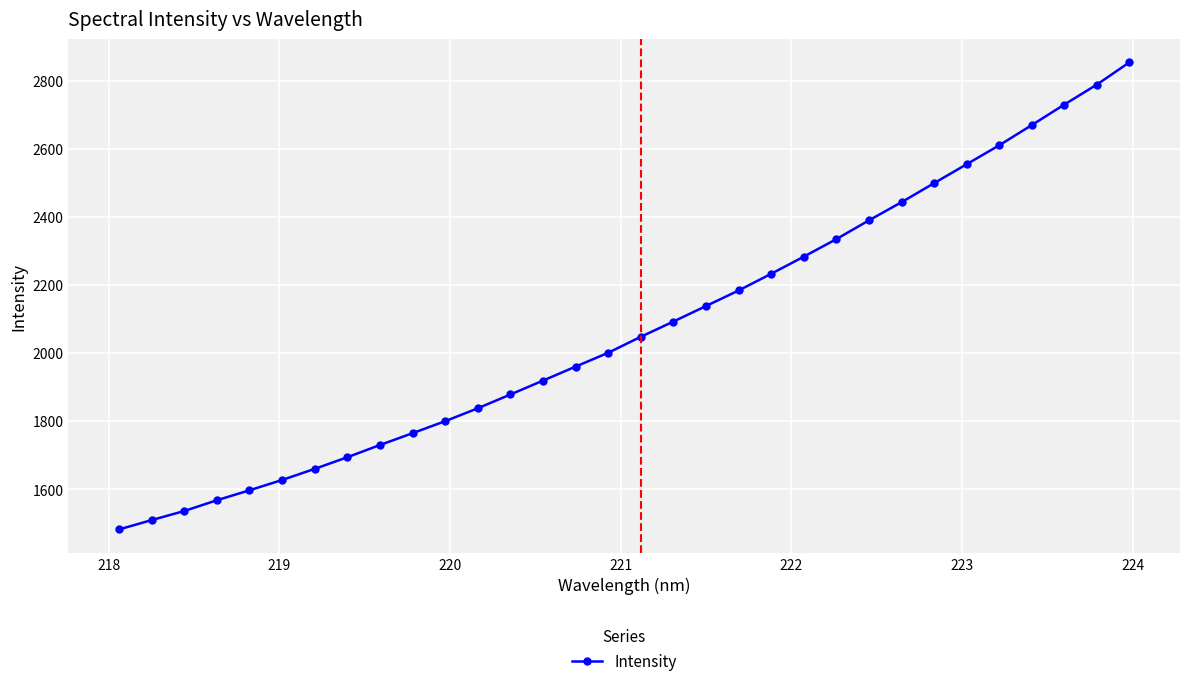

What is the value of the 12th point from the left?

1837.5